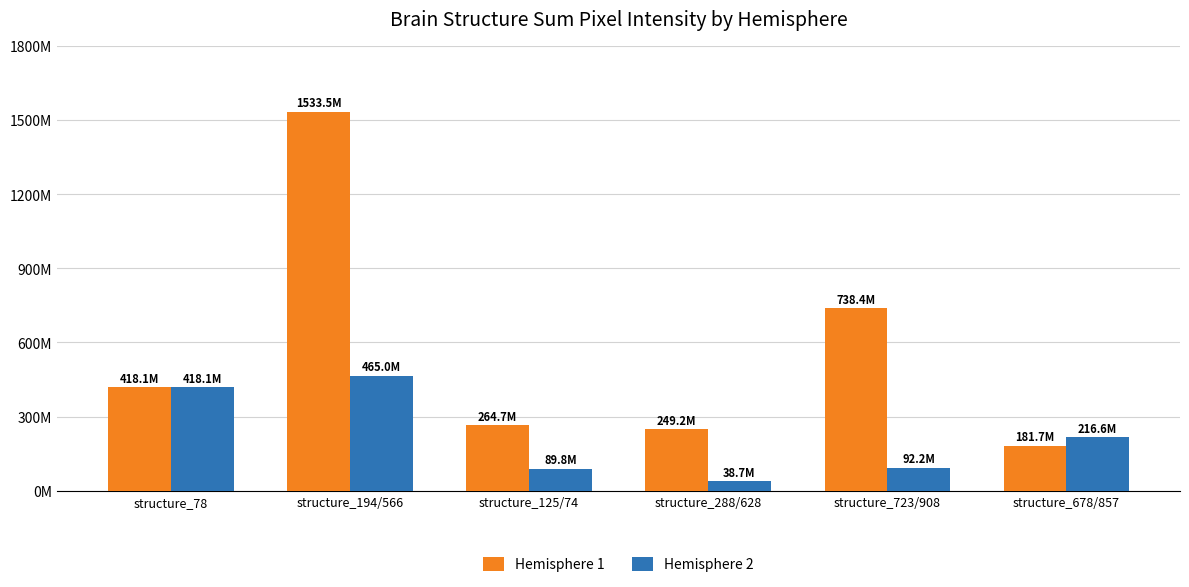

Reading left to right, transcribe all the data shown in this chart.

Hemisphere 1: 418124000	1533550000	264705000	249189000	738396000	181660000
Hemisphere 2: 418124000	465023000	89847900	38655000	92196000	216560000